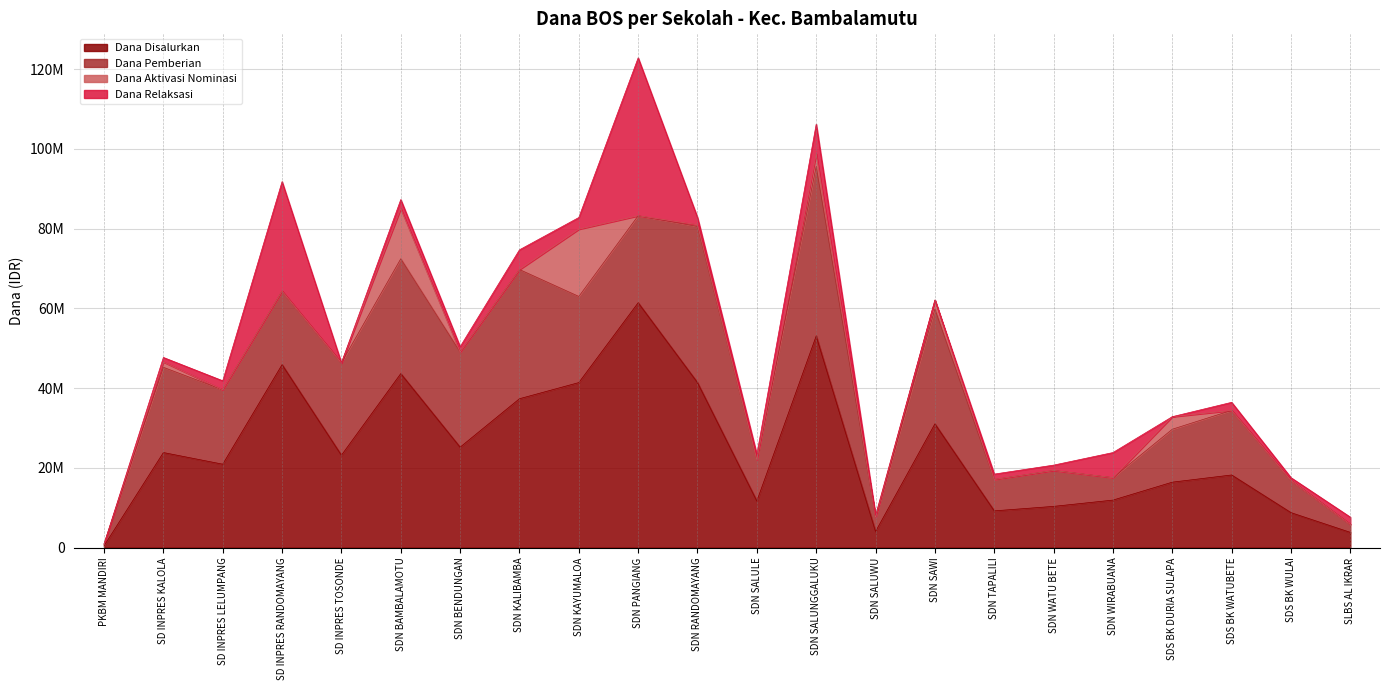

True or false: Dana Disalurkan has more than 1 interior local peaks.

True